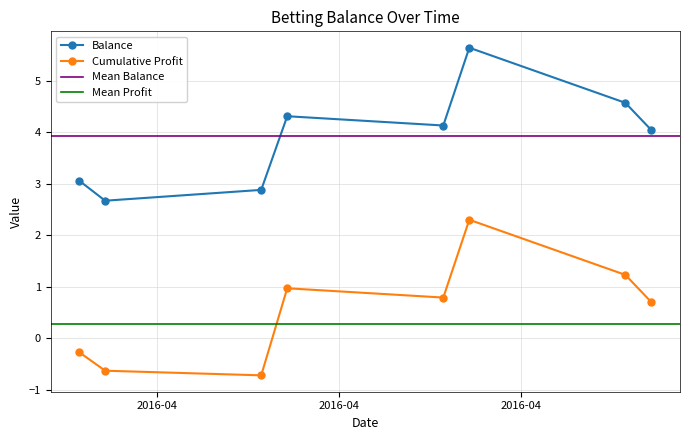

True or false: Cumulative Profit and Balance cross at least once.

False